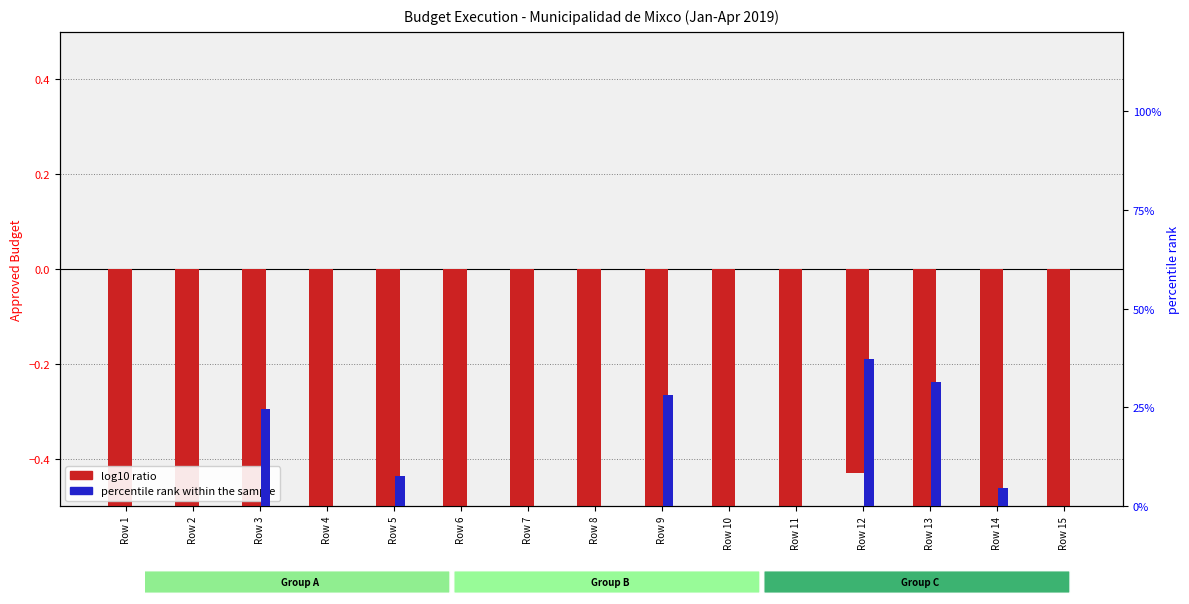

Which series has the largest range (max minus min)?

percentile rank within the sample